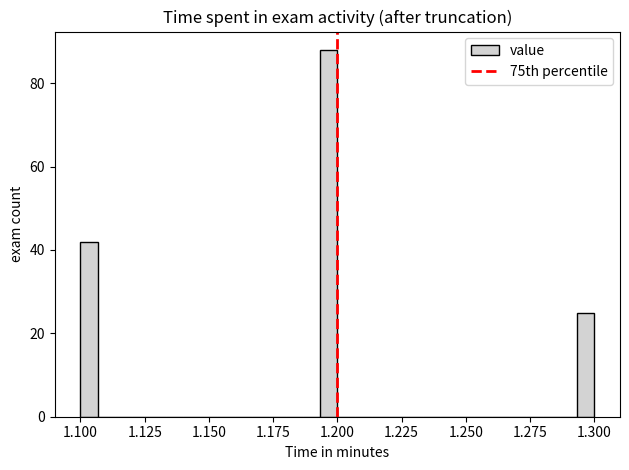

Read against the x-axis, roughly where is the centre of the tallest bar?

1.195